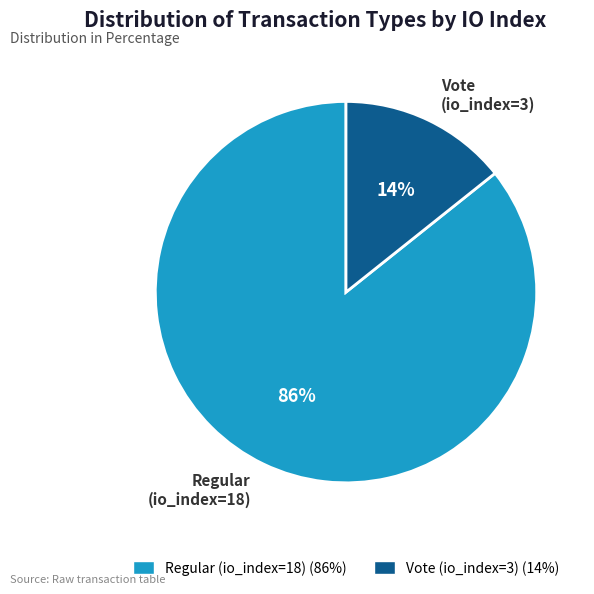

Which category has the biggest portion of the pie?

Regular (io_index=18)